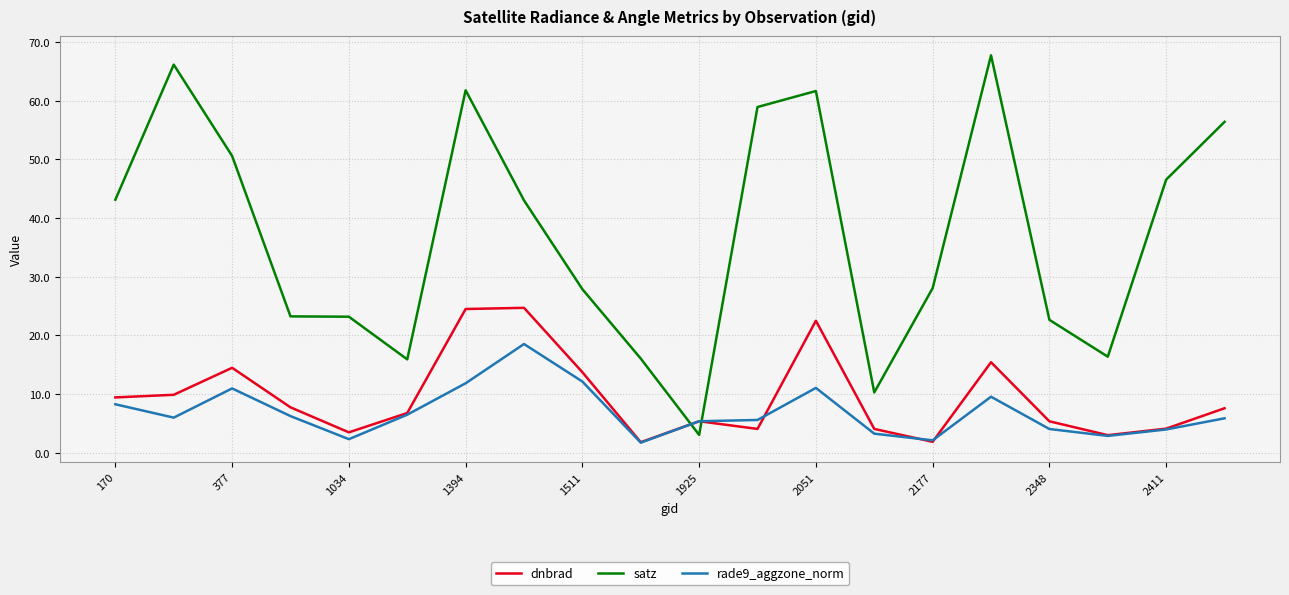

Which series has the largest total across all categories?

satz